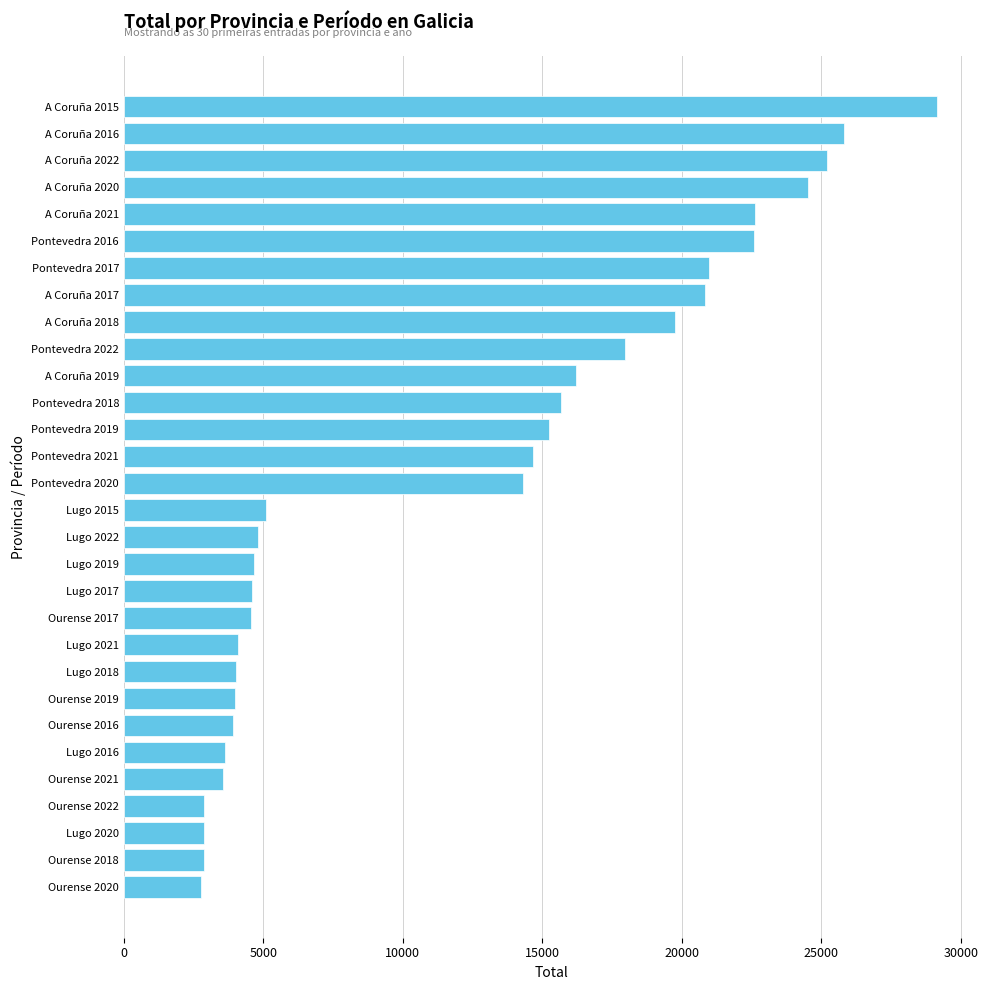

What is the ratio of the value at Ourense 2018 to the value at Lugo 2020?

1.0